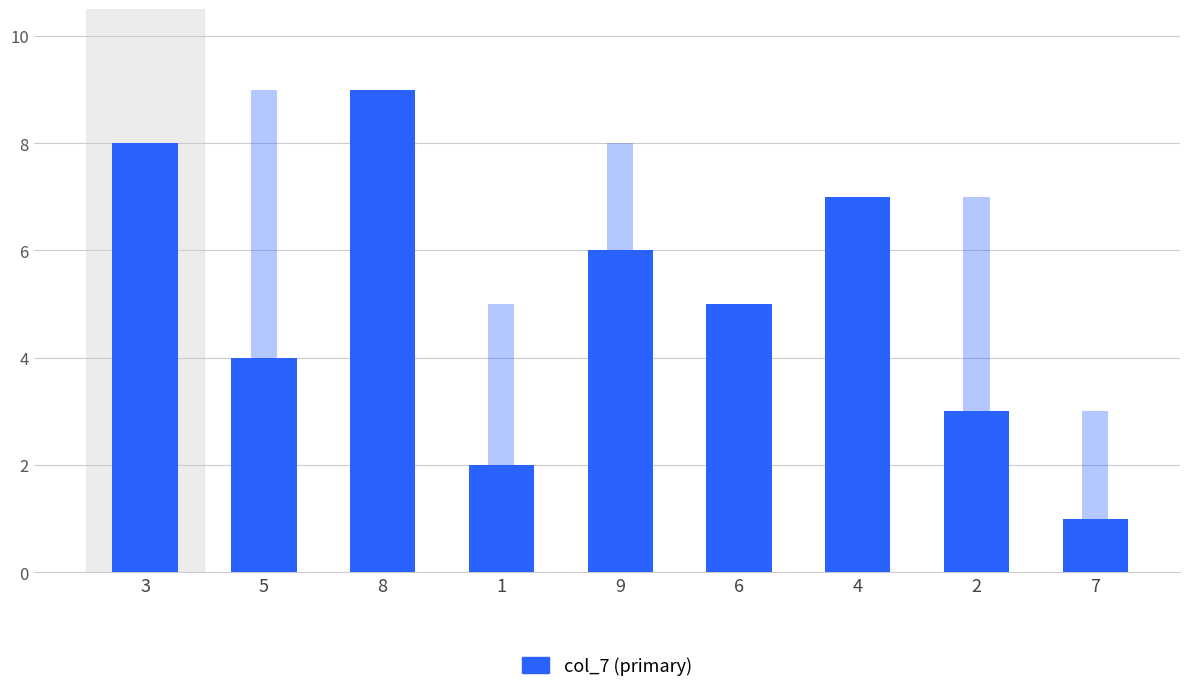

Count the number of categories in the chart.

9